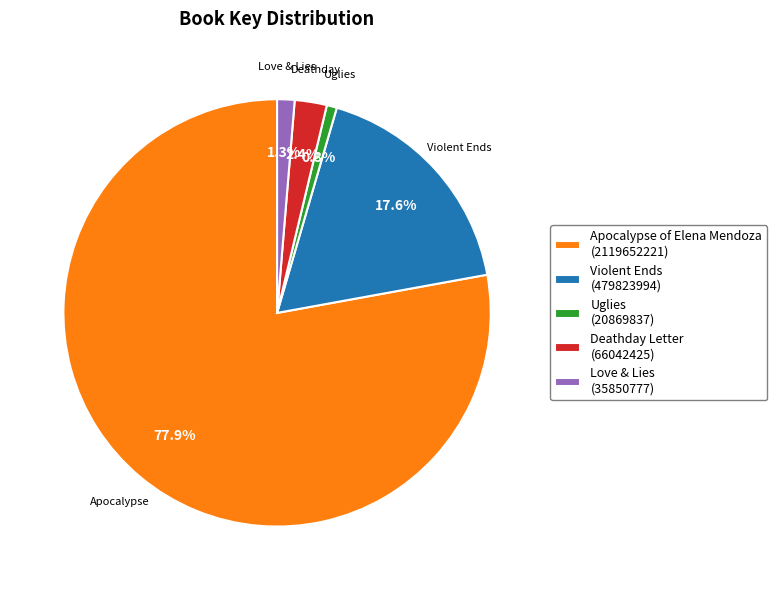

To the nearest percent, what is the average slice percentage?

20%